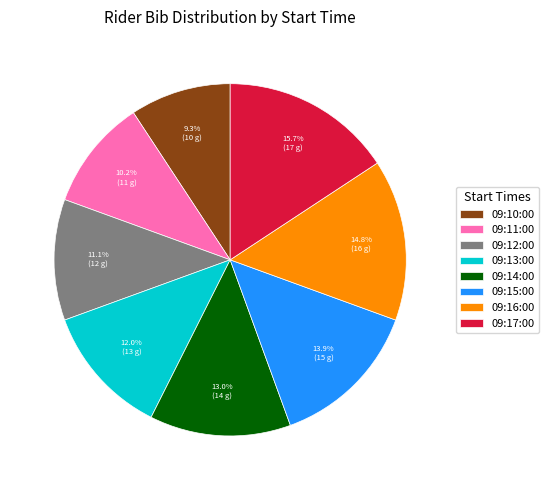

Rank the categories by value from lowest to highest.

09:10:00, 09:11:00, 09:12:00, 09:13:00, 09:14:00, 09:15:00, 09:16:00, 09:17:00